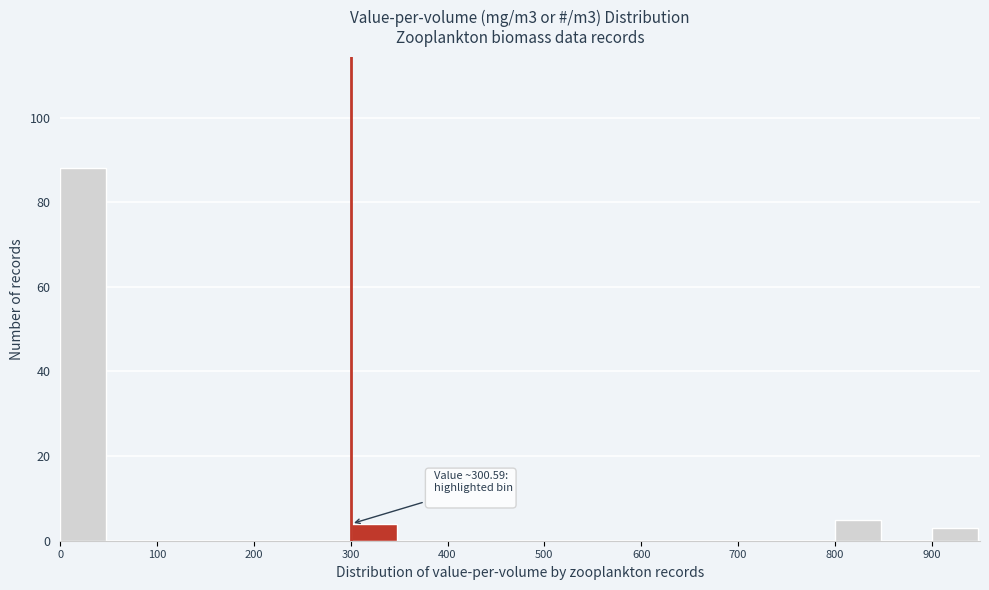

Over which range of the x-axis is the bar tallest?

0 to 50